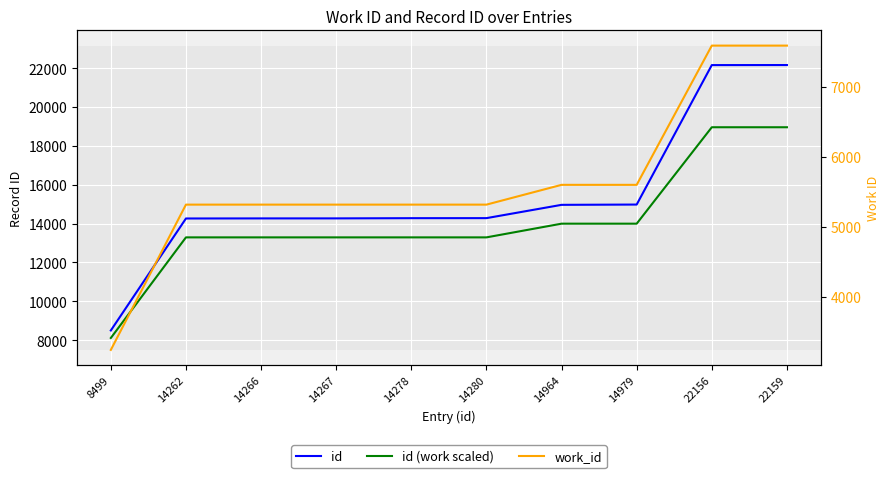

What is the sum of the id (work scaled) values at 14979 and 14964?

27990.0